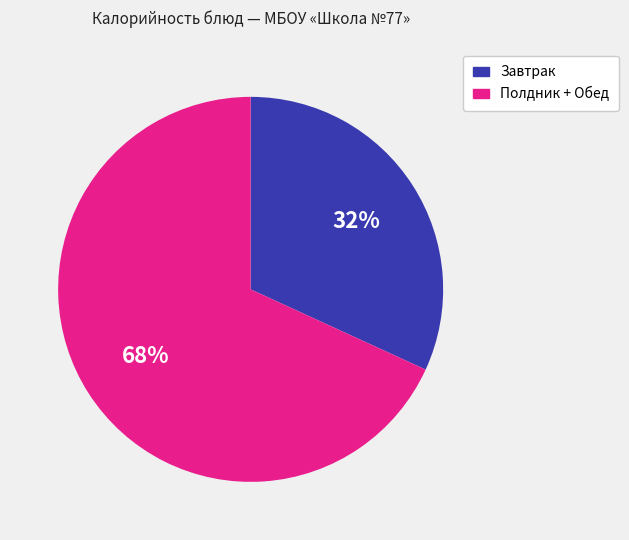

Is there a majority slice in this chart?

Yes